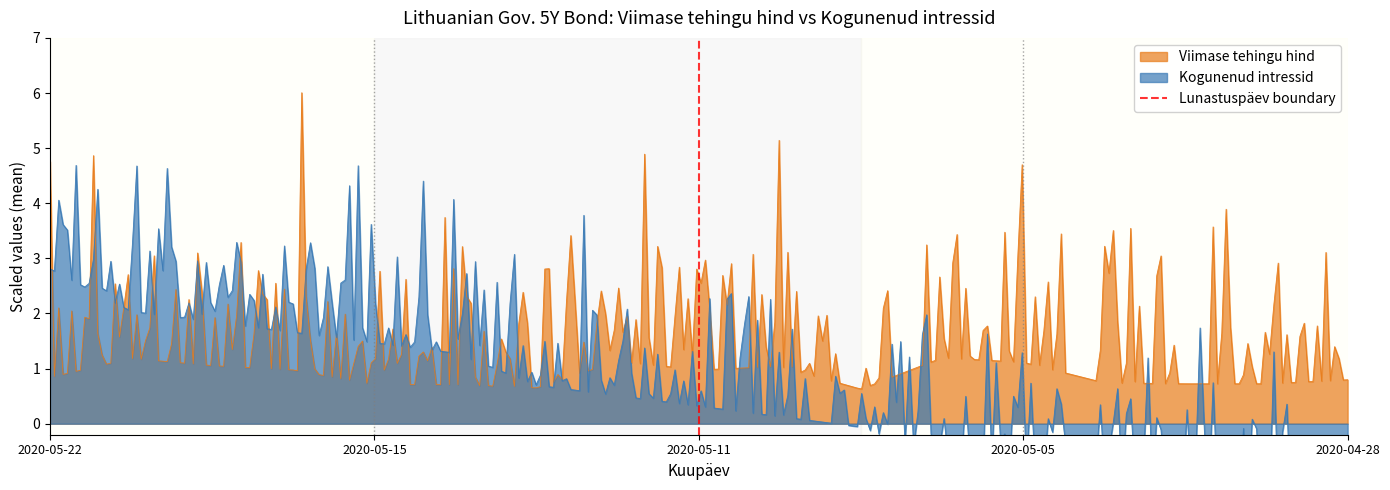

What is the highest value of the Viimase tehingu hind series?

6.0